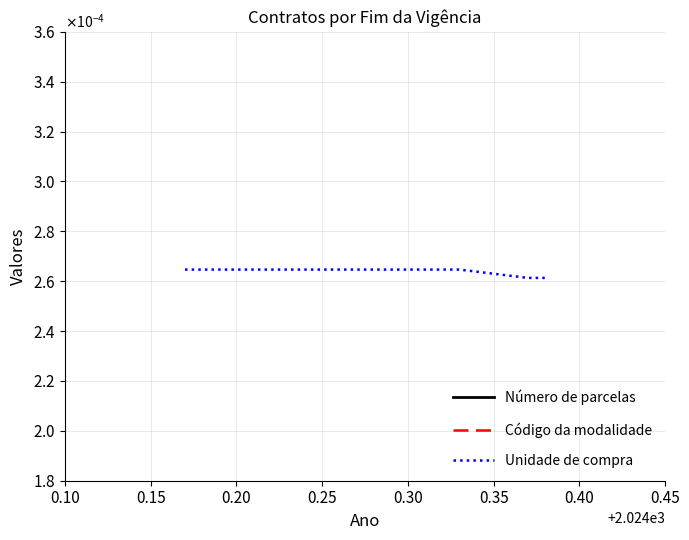

How many lines are shown in the chart?

3